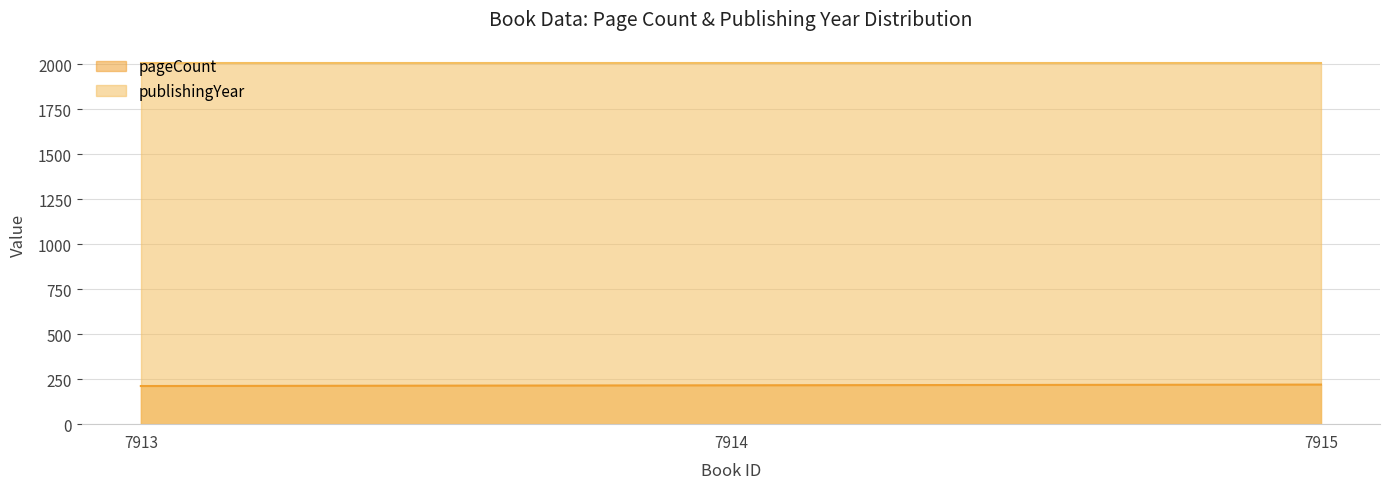

True or false: the data shows 351 at 7914.

False